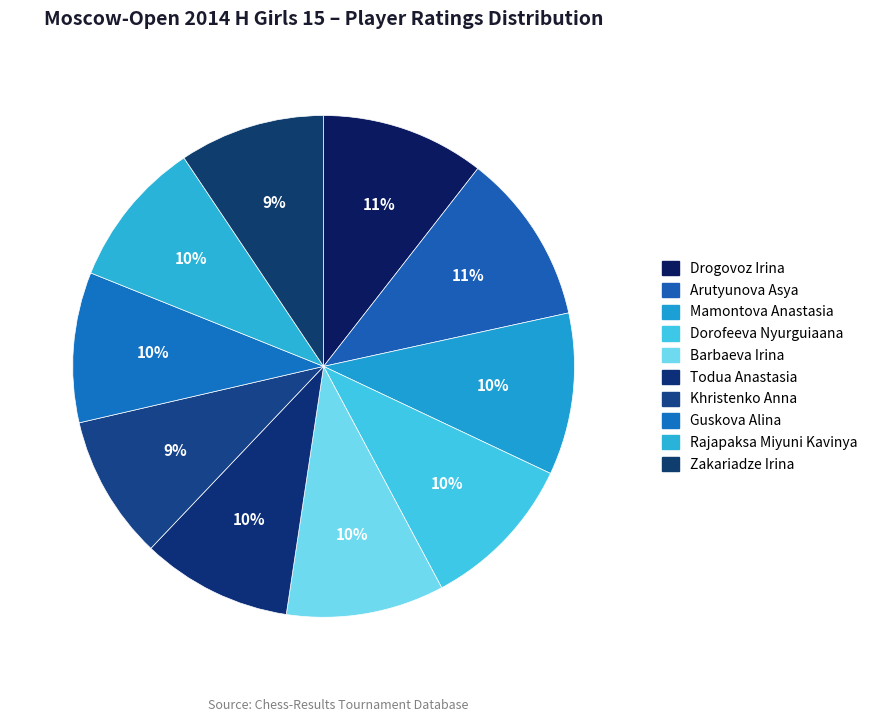

How many segments does this pie chart have?

10